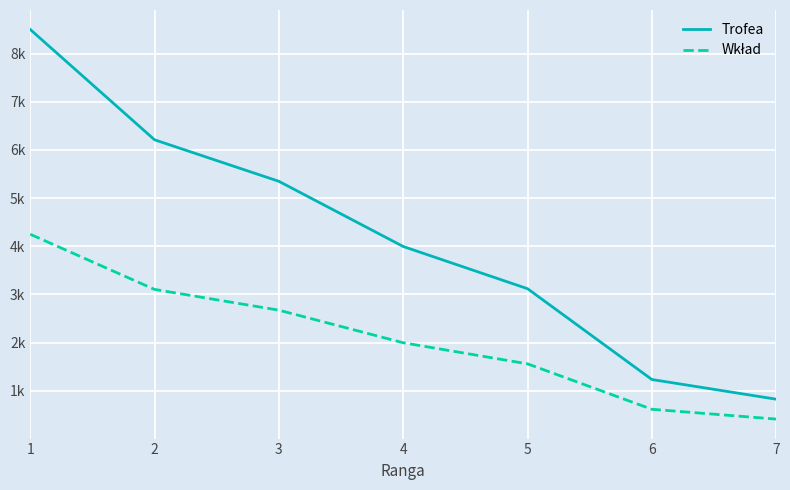

What is the average value of the Trofea series?

4177